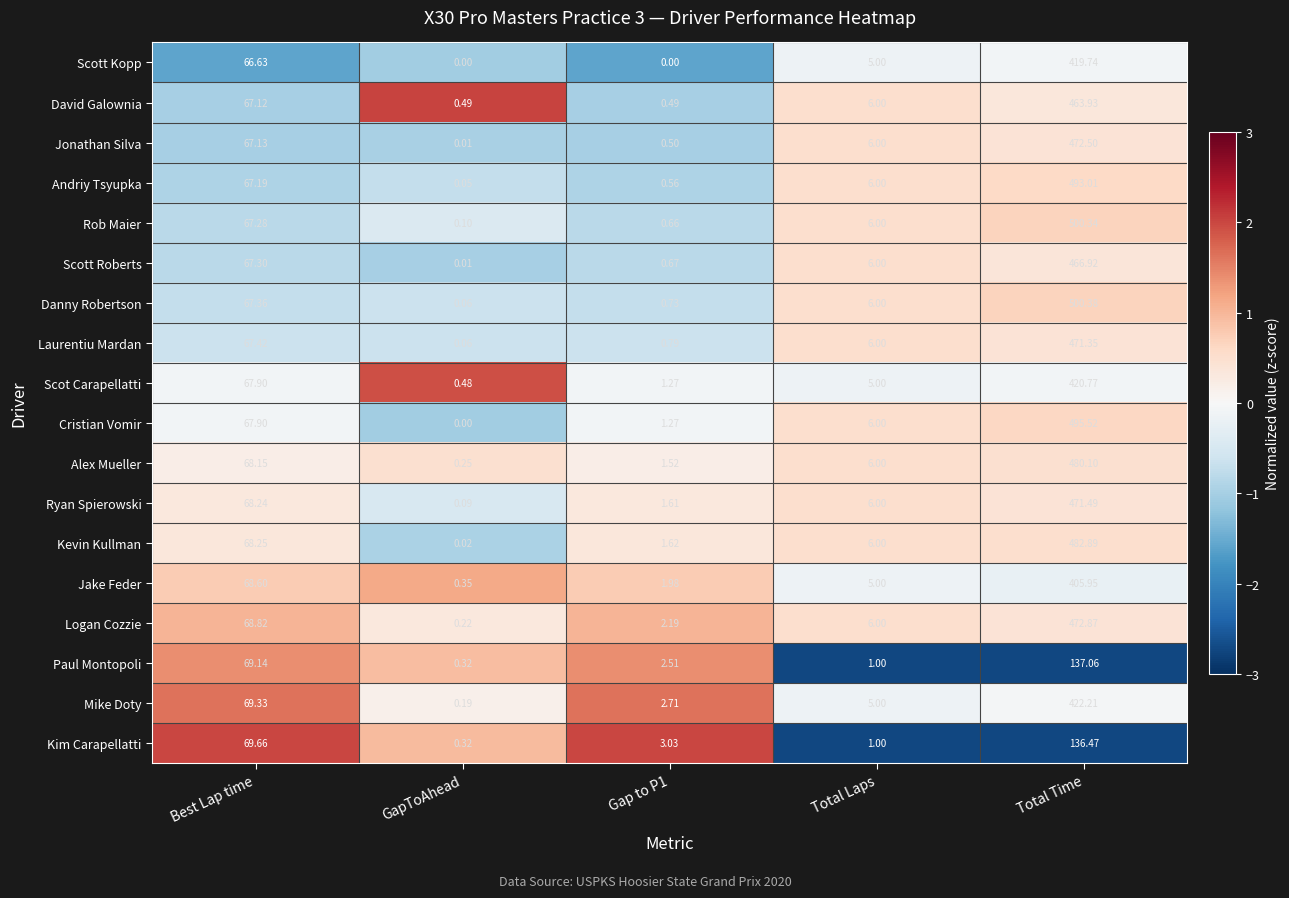

Which series has the largest total across all categories?

Danny Robertson